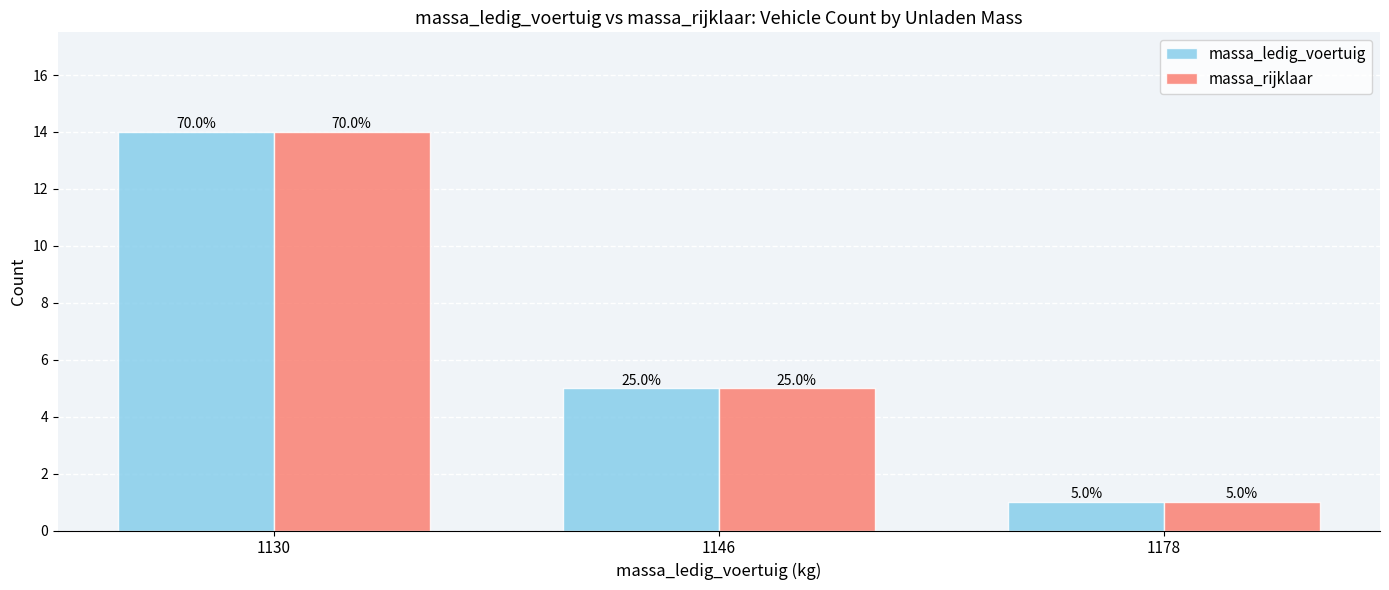

Rank the series by their maximum value, from lowest to highest.

massa_ledig_voertuig, massa_rijklaar